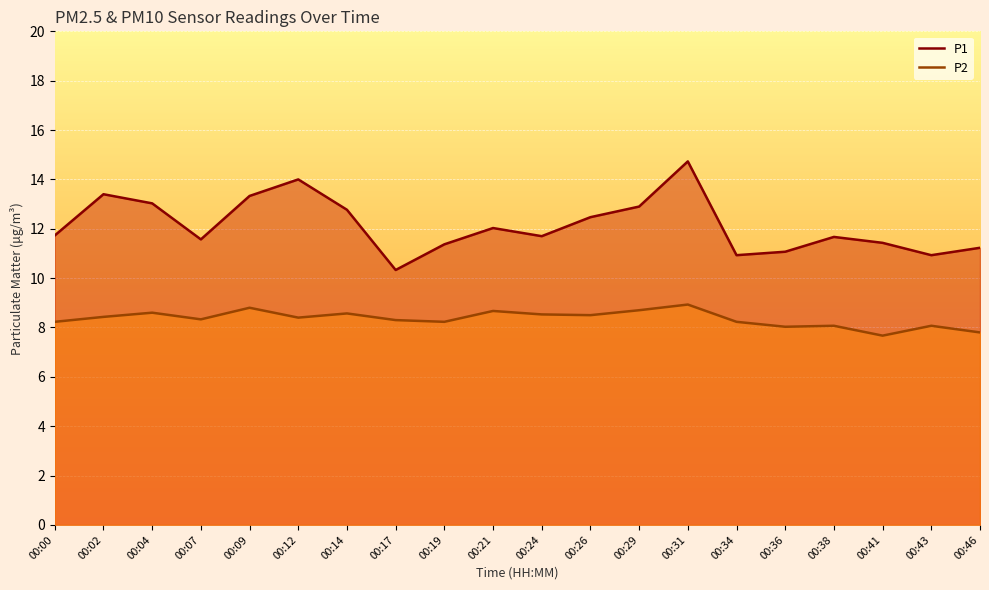

What is the approximate value of P1 at 00:19?

11.4